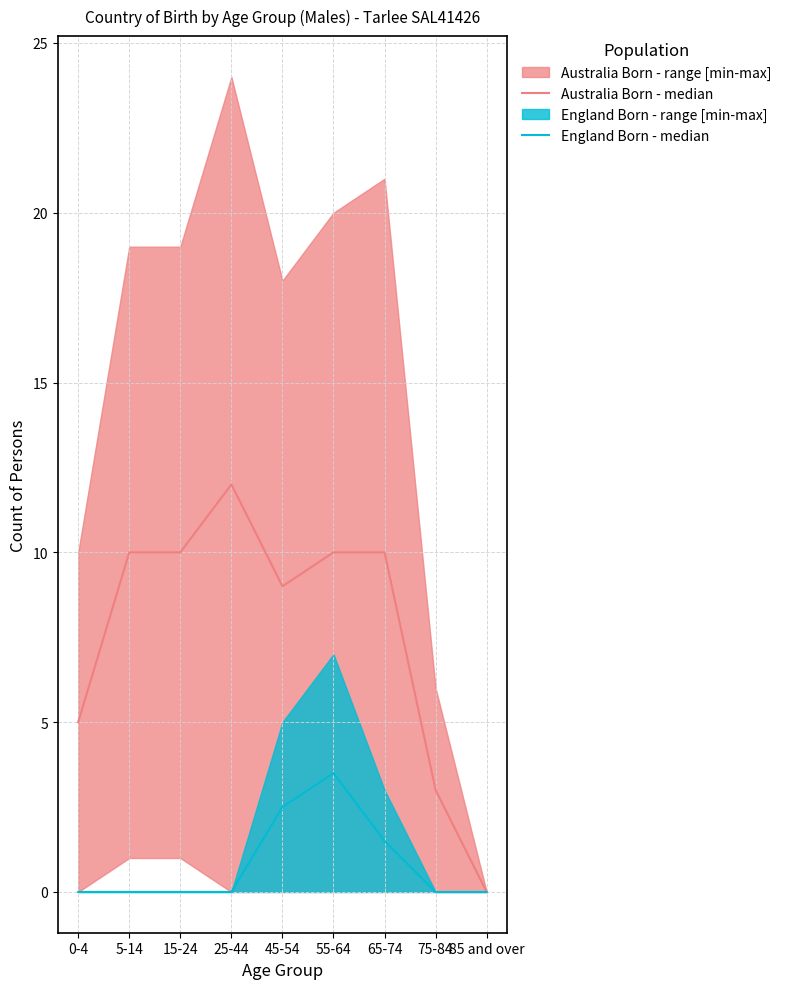

What is the sum of the Australia Born - median values at 55-64 and 5-14?

20.0